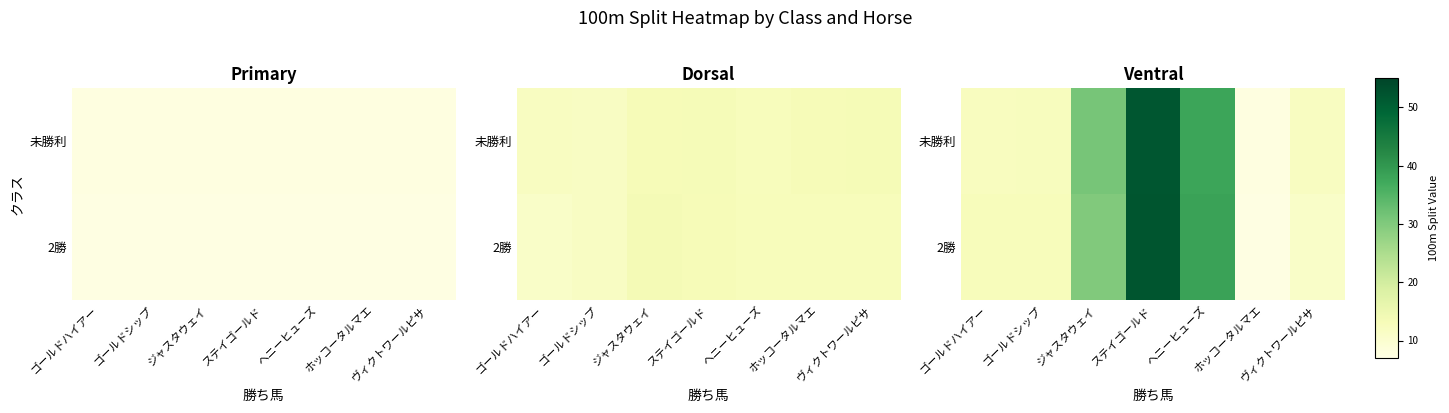

Is the value of 2勝 at ジャスタウェイ greater than the value of 未勝利 at ホッコータルマエ?

Yes